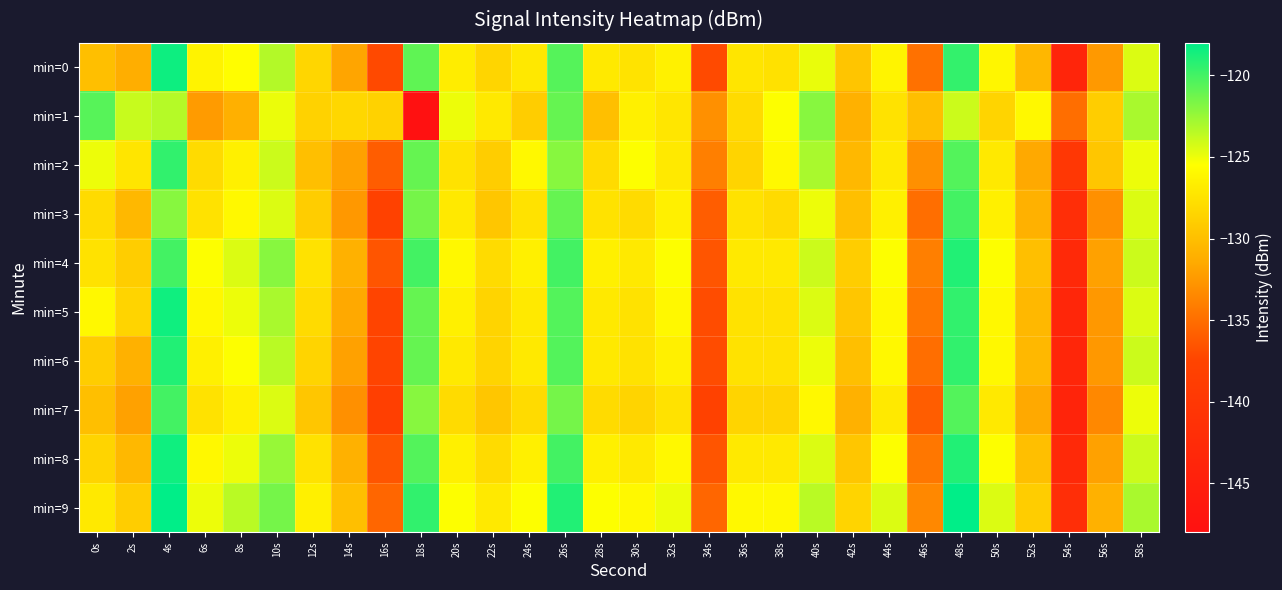

Reading left to right, what are all the values shown in this chart?

min=0: 0s=-130.0	2s=-131.1	4s=-118.4	6s=-126.4	8s=-125.7	10s=-123.3	12s=-128.4	14s=-131.8	16s=-137.2	18s=-120.8	20s=-126.8	22s=-128.4	24s=-127.1	26s=-120.6	28s=-127.0	30s=-127.5	32s=-126.5	34s=-137.1	36s=-127.3	38s=-127.6	40s=-124.9	42s=-129.6	44s=-126.2	46s=-134.8	48s=-119.5	50s=-126.1	52s=-130.6	54s=-143.8	56s=-132.4	58s=-124.5
min=1: 0s=-120.6	2s=-123.9	4s=-123.3	6s=-132.3	8s=-131.0	10s=-124.9	12s=-128.6	14s=-128.3	16s=-128.7	18s=-148.3	20s=-125.0	22s=-127.0	24s=-129.0	26s=-121.0	28s=-130.0	30s=-126.5	32s=-127.2	34s=-133.0	36s=-128.0	38s=-125.5	40s=-122.0	42s=-131.0	44s=-127.5	46s=-130.0	48s=-124.0	50s=-128.5	52s=-126.0	54s=-135.0	56s=-129.0	58s=-123.0
min=2: 0s=-125.0	2s=-127.3	4s=-119.5	6s=-128.0	8s=-126.5	10s=-124.0	12s=-130.0	14s=-132.0	16s=-136.0	18s=-121.0	20s=-127.5	22s=-129.0	24s=-126.0	26s=-122.0	28s=-128.0	30s=-125.5	32s=-127.0	34s=-134.0	36s=-128.5	38s=-126.0	40s=-123.0	42s=-130.5	44s=-127.0	46s=-133.0	48s=-120.5	50s=-127.0	52s=-131.5	54s=-140.0	56s=-129.5	58s=-125.0
min=3: 0s=-128.0	2s=-130.5	4s=-122.0	6s=-127.5	8s=-126.0	10s=-124.5	12s=-129.0	14s=-132.5	16s=-138.0	18s=-121.5	20s=-127.0	22s=-129.5	24s=-127.5	26s=-121.0	28s=-127.5	30s=-128.0	32s=-126.5	34s=-136.0	36s=-127.5	38s=-128.0	40s=-125.0	42s=-130.0	44s=-126.5	46s=-135.0	48s=-120.0	50s=-126.5	52s=-131.0	54s=-142.0	56s=-133.0	58s=-124.5
min=4: 0s=-127.5	2s=-129.0	4s=-120.0	6s=-125.5	8s=-124.5	10s=-122.0	12s=-127.5	14s=-131.0	16s=-136.5	18s=-120.0	20s=-126.0	22s=-128.0	24s=-126.5	26s=-120.0	28s=-126.5	30s=-127.0	32s=-125.5	34s=-136.5	36s=-127.0	38s=-127.0	40s=-124.0	42s=-129.0	44s=-125.5	46s=-134.0	48s=-119.0	50s=-125.5	52s=-130.0	54s=-143.0	56s=-132.0	58s=-124.0
min=5: 0s=-126.0	2s=-128.5	4s=-118.5	6s=-126.0	8s=-125.0	10s=-123.0	12s=-128.0	14s=-131.5	16s=-137.5	18s=-121.0	20s=-126.5	22s=-128.5	24s=-127.0	26s=-120.5	28s=-127.0	30s=-127.5	32s=-126.0	34s=-137.0	36s=-127.5	38s=-127.5	40s=-124.5	42s=-129.5	44s=-126.0	46s=-134.5	48s=-119.5	50s=-126.0	52s=-130.5	54s=-143.5	56s=-132.5	58s=-124.5
min=6: 0s=-129.0	2s=-131.0	4s=-119.0	6s=-126.5	8s=-125.5	10s=-123.5	12s=-128.5	14s=-132.0	16s=-137.5	18s=-121.0	20s=-127.0	22s=-128.5	24s=-127.0	26s=-120.5	28s=-127.0	30s=-127.5	32s=-126.5	34s=-137.0	36s=-127.5	38s=-127.5	40s=-125.0	42s=-130.0	44s=-126.0	46s=-135.0	48s=-119.5	50s=-126.0	52s=-130.5	54s=-143.5	56s=-132.5	58s=-124.0
min=7: 0s=-130.0	2s=-132.0	4s=-120.0	6s=-127.5	8s=-126.5	10s=-124.5	12s=-129.5	14s=-133.0	16s=-138.5	18s=-122.0	20s=-128.0	22s=-129.5	24s=-128.0	26s=-121.5	28s=-128.0	30s=-128.5	32s=-127.5	34s=-138.0	36s=-128.5	38s=-128.5	40s=-126.0	42s=-131.0	44s=-127.0	46s=-136.0	48s=-120.5	50s=-127.0	52s=-131.5	54s=-144.0	56s=-133.5	58s=-125.0
min=8: 0s=-128.5	2s=-130.5	4s=-118.5	6s=-126.0	8s=-125.0	10s=-122.5	12s=-127.5	14s=-131.0	16s=-136.5	18s=-120.5	20s=-126.5	22s=-128.0	24s=-126.5	26s=-120.0	28s=-126.5	30s=-127.0	32s=-126.0	34s=-136.5	36s=-127.0	38s=-127.0	40s=-124.5	42s=-129.5	44s=-125.5	46s=-134.5	48s=-119.0	50s=-125.5	52s=-130.0	54s=-143.0	56s=-132.0	58s=-124.0
min=9: 0s=-127.0	2s=-129.0	4s=-117.5	6s=-125.0	8s=-123.5	10s=-121.5	12s=-126.5	14s=-130.0	16s=-135.5	18s=-119.5	20s=-125.5	22s=-127.0	24s=-125.5	26s=-119.0	28s=-125.5	30s=-126.0	32s=-125.0	34s=-135.5	36s=-126.0	38s=-126.0	40s=-123.5	42s=-128.5	44s=-124.5	46s=-133.5	48s=-118.0	50s=-124.5	52s=-129.0	54s=-142.0	56s=-131.0	58s=-123.0